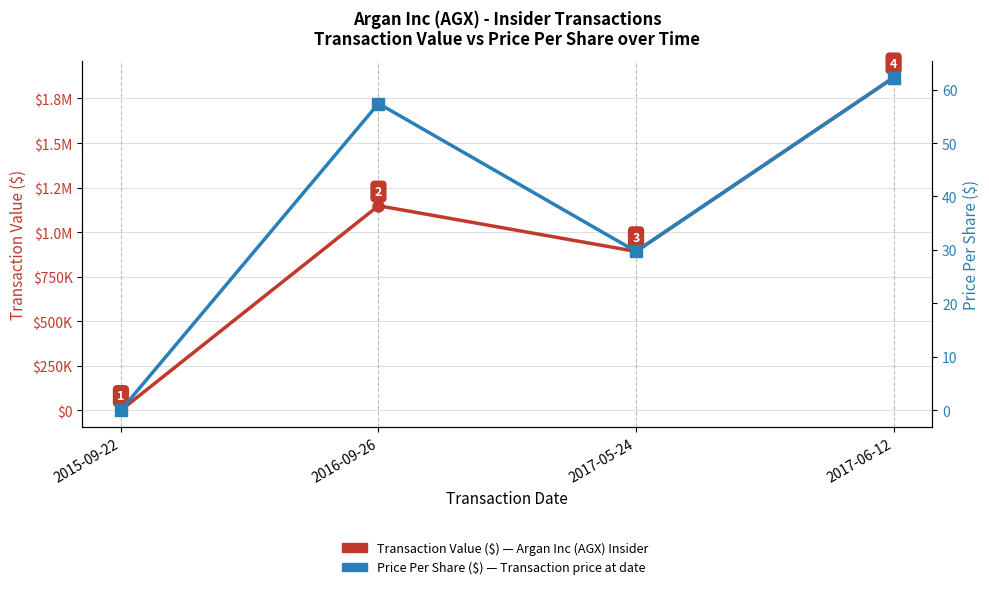

What is the difference between the maximum and minimum values in the Transaction Value ($) series?

1867188.0